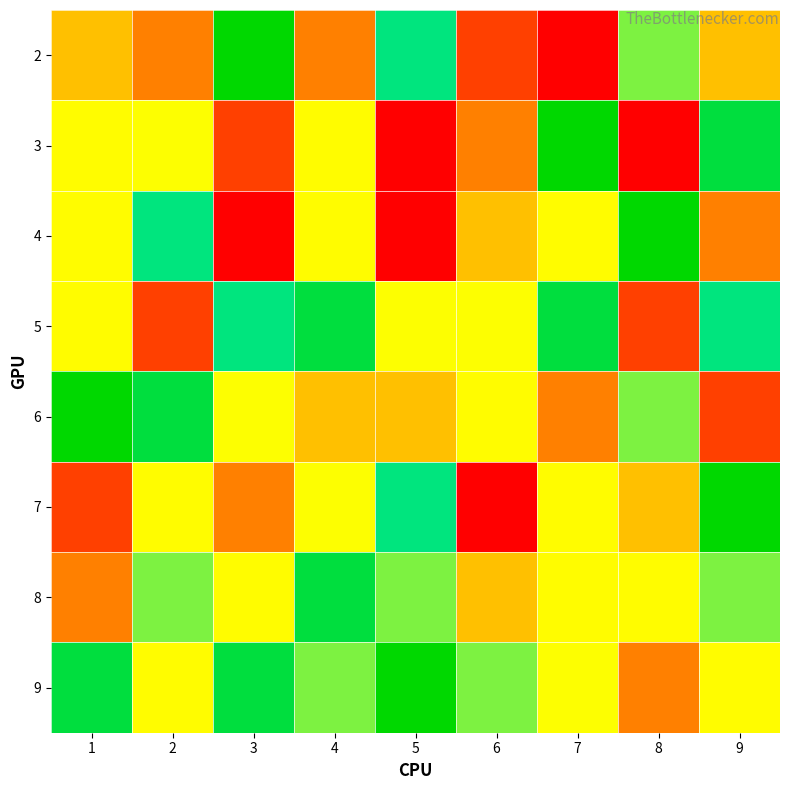

Which has a higher value, 7 or 6?

6